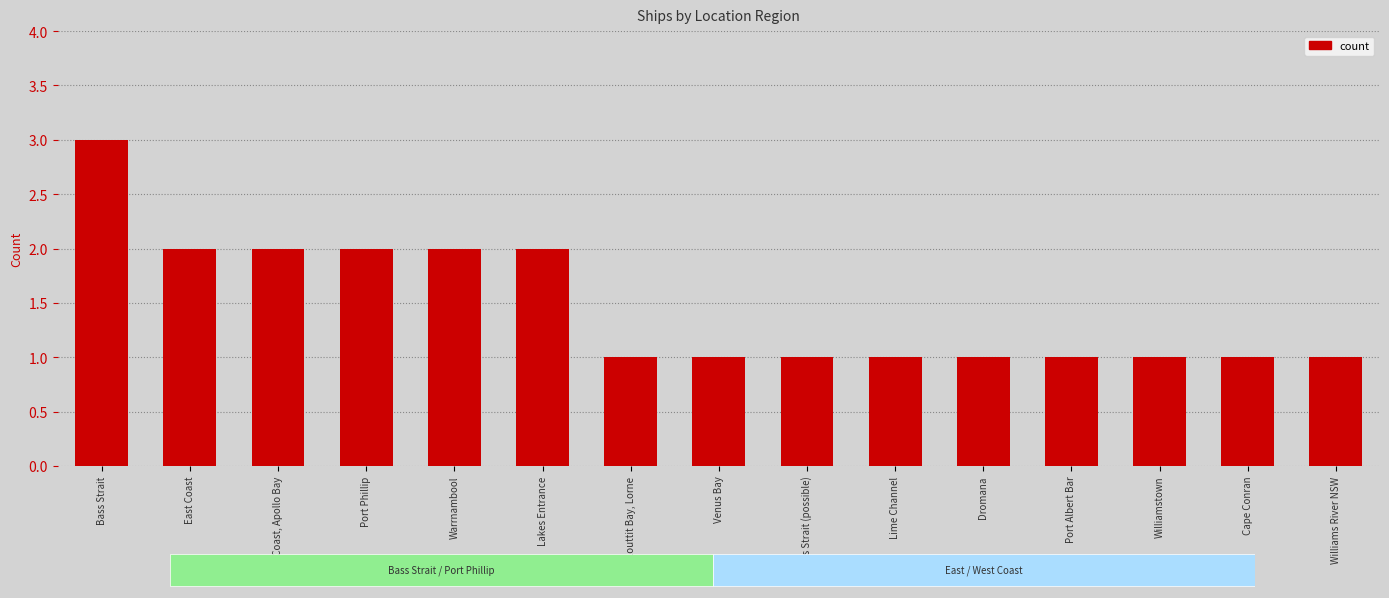

What is the sum of the values at Lime Channel and Dromana?

2